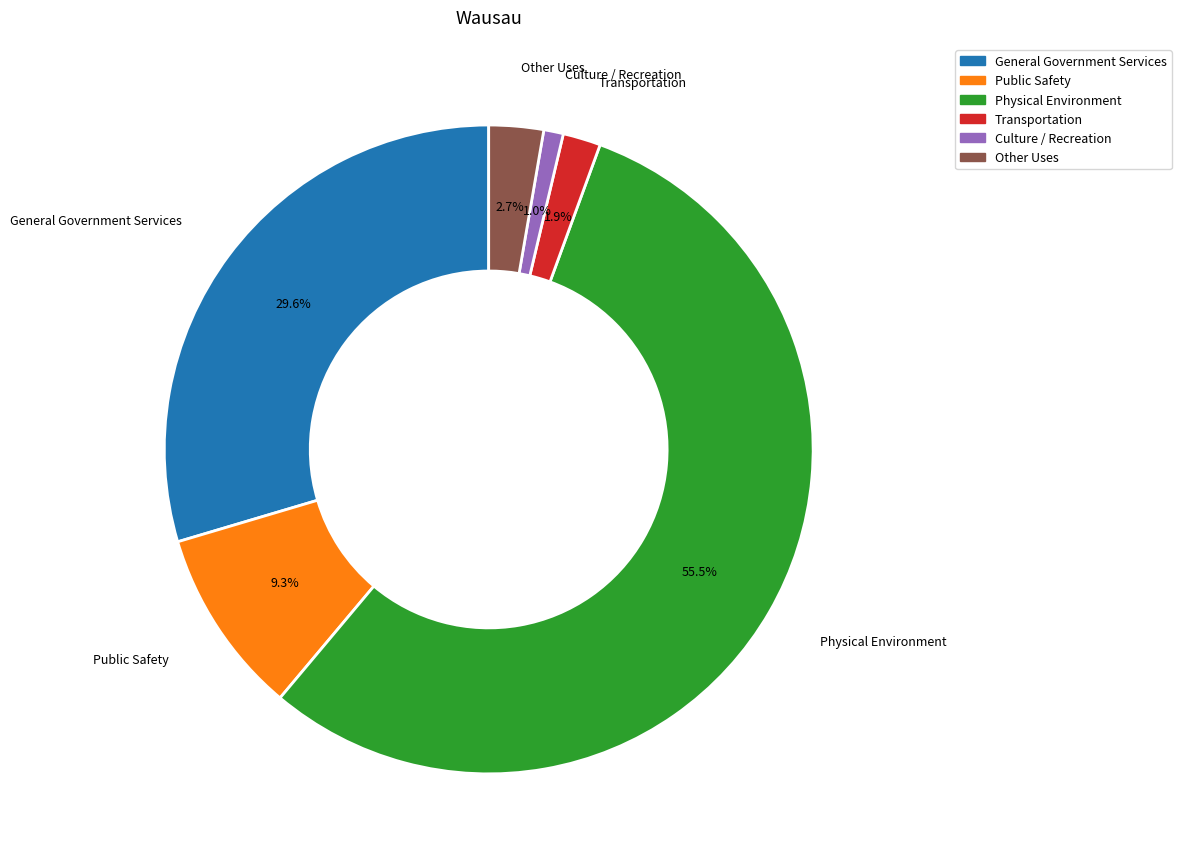

To the nearest percent, what portion does Transportation represent?

2%